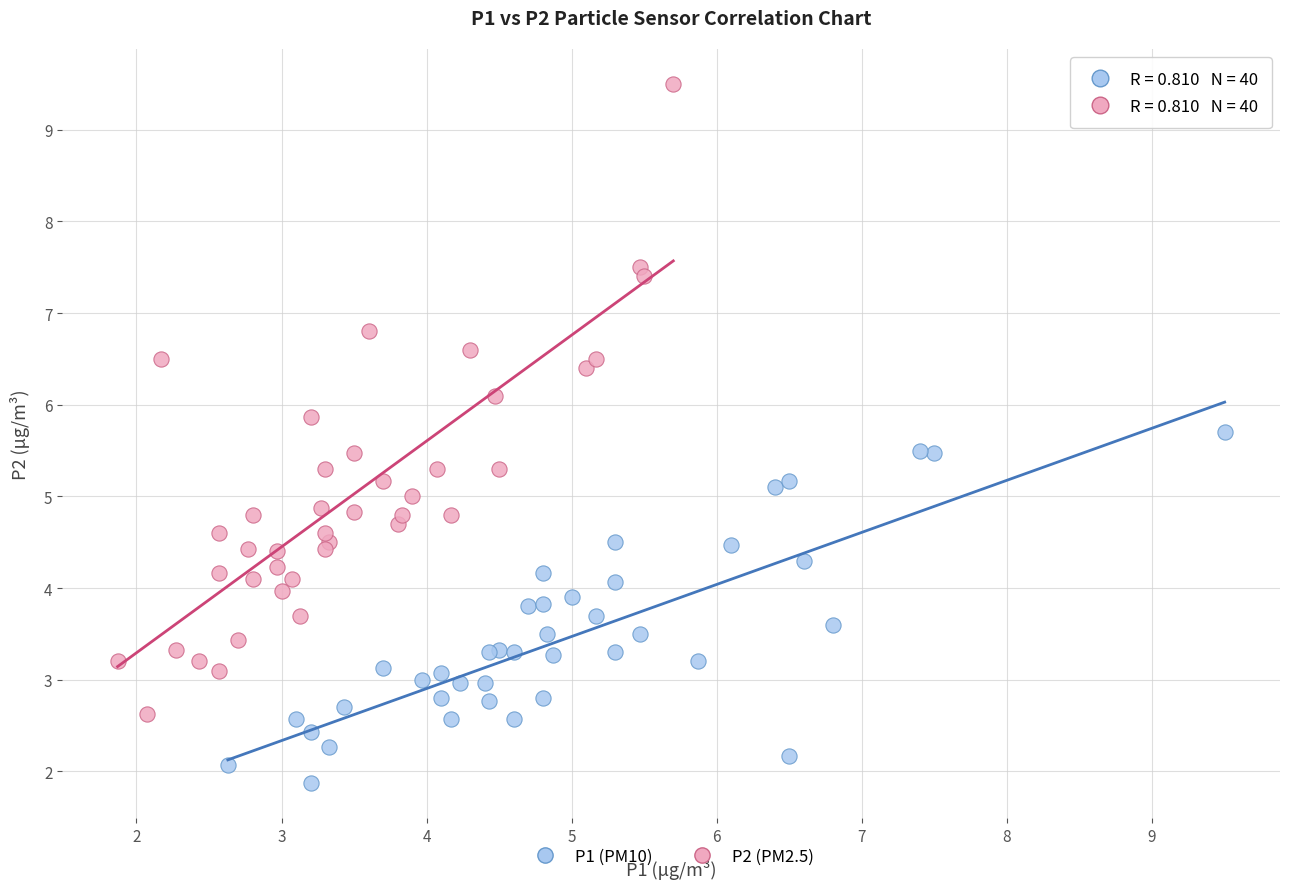

What are all the series names shown in the legend?

P1 (PM10), P2 (PM2.5)